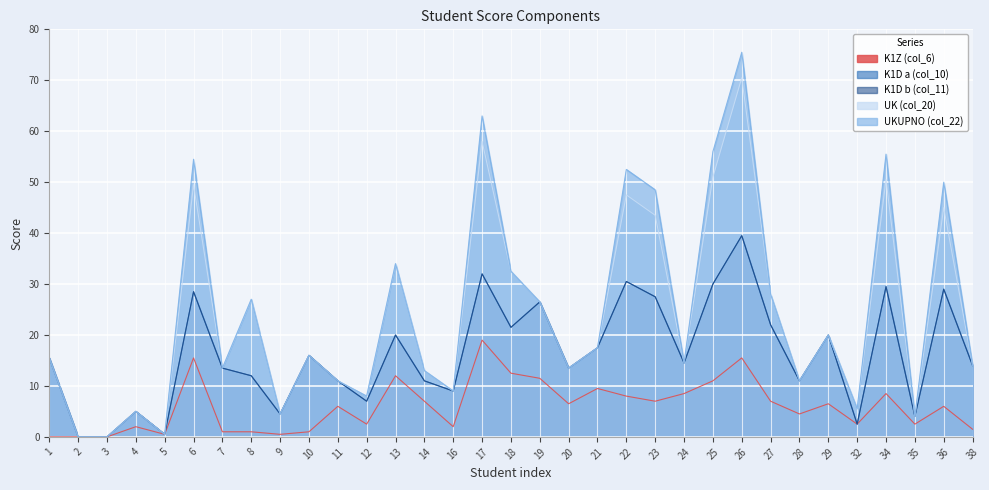

At which label does K1D_a reach its minimum?

2